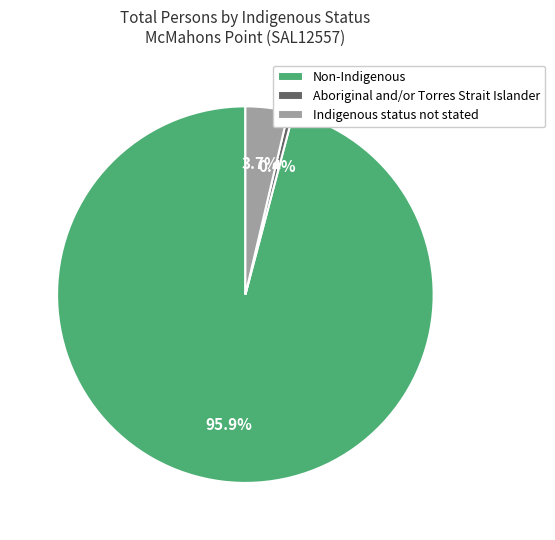

Which slice is the largest?

Non-Indigenous